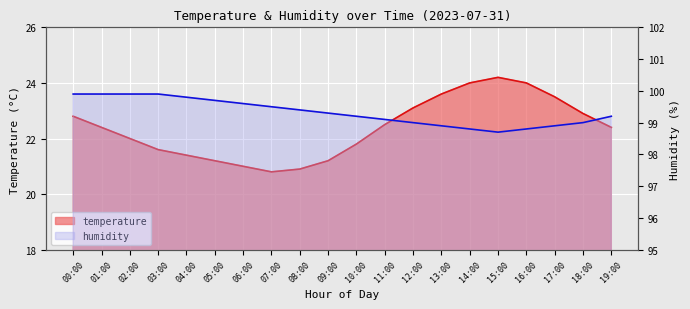

How many series are shown in this chart?

2